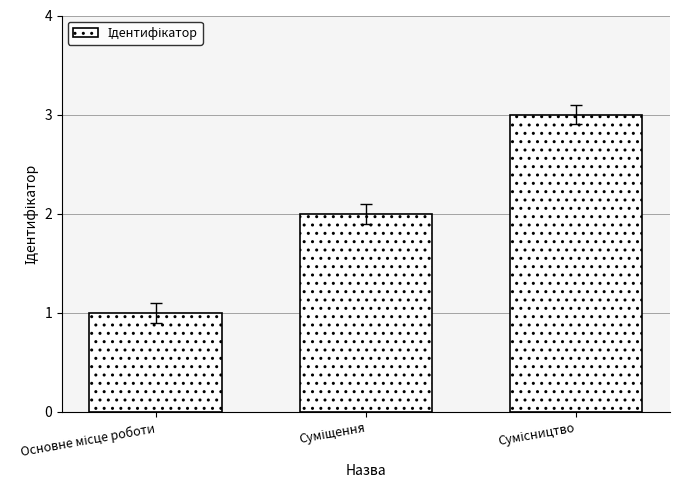

What is the sum of all values?

6